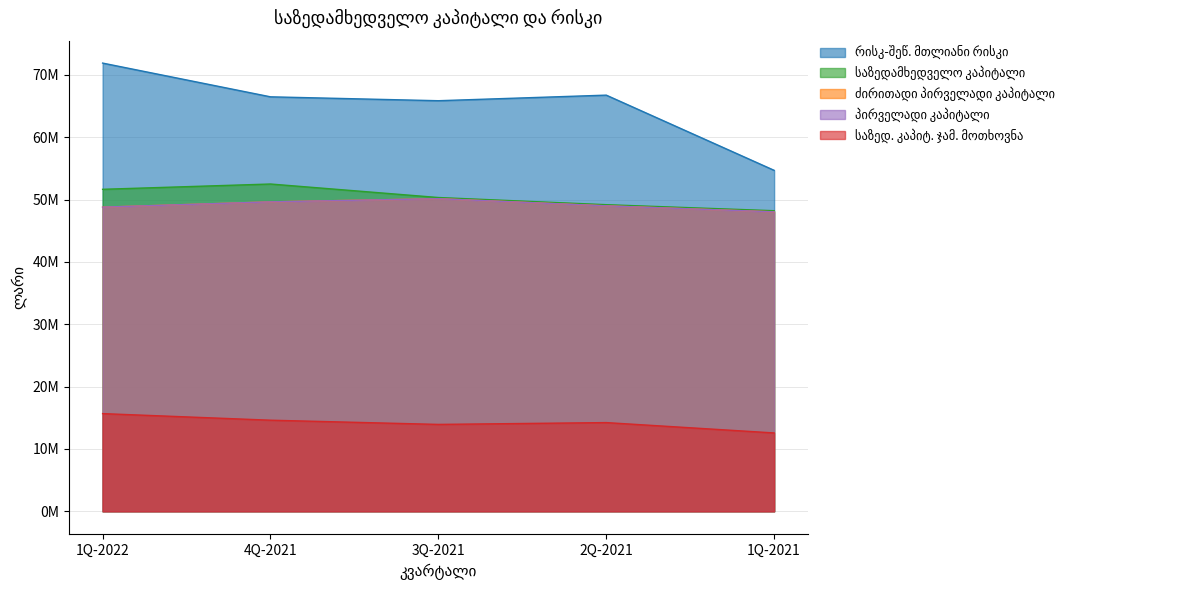

At which category is the sum across all series the highest?

1Q-2022